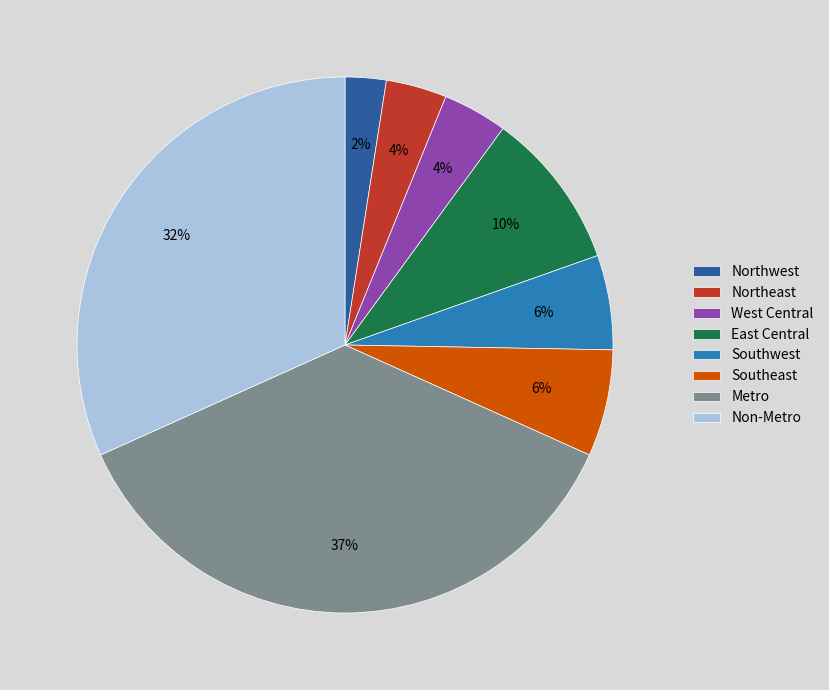

To the nearest percent, what is the difference between the Southwest and Metro slice percentages?

31%